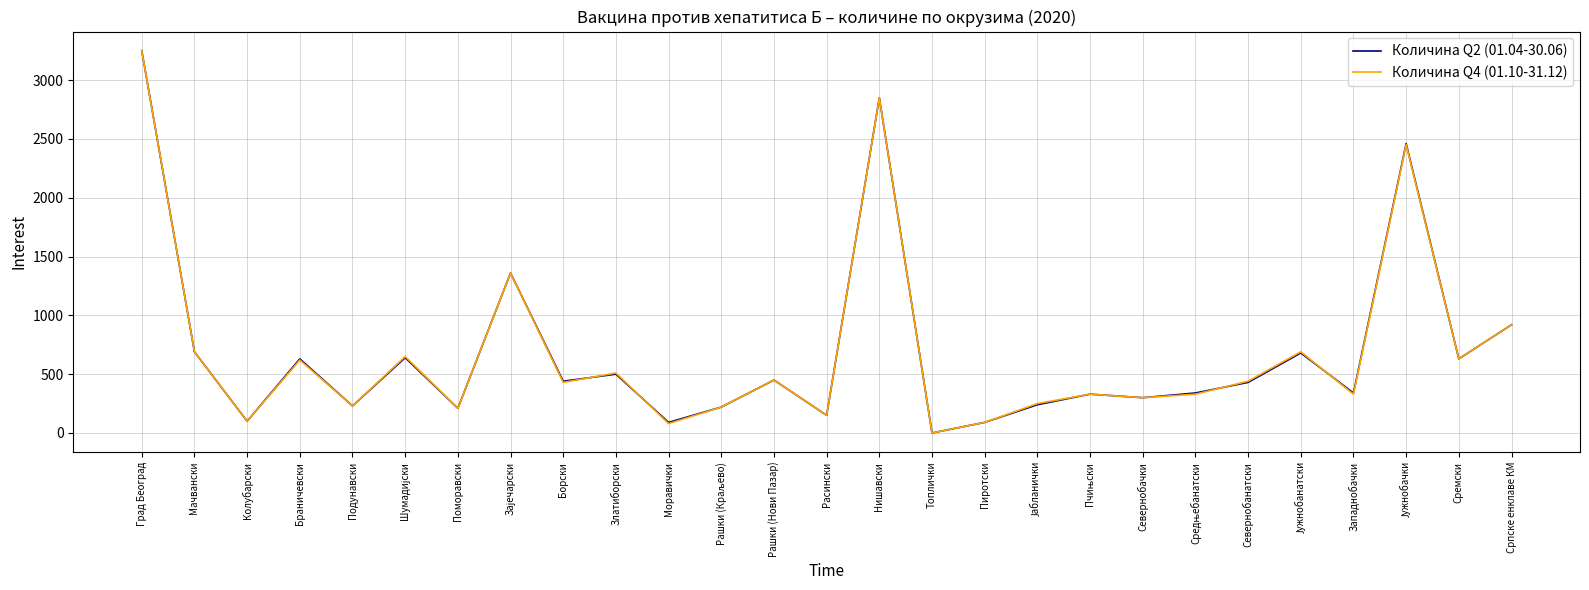

At which label does Количина Q4 (01.10-31.12) reach its minimum?

Топлички